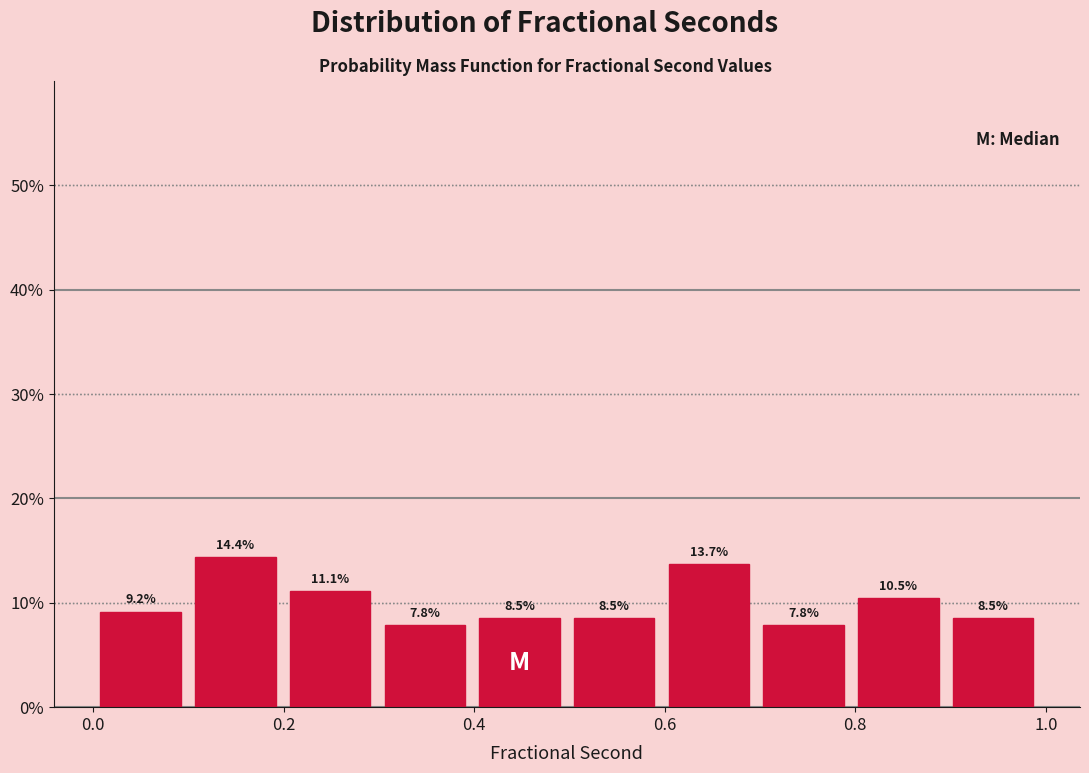

Reading left to right, transcribe this chart: for each bar, give the range it covers on the x-axis and its height. The bar edges are not printed on the chart, so give them approximately, as read against the axis.

0.0 to 0.1: 9.2
0.1 to 0.2: 14.4
0.2 to 0.3: 11.1
0.3 to 0.4: 7.8
0.4 to 0.5: 8.5
0.5 to 0.6: 8.5
0.6 to 0.7: 13.7
0.7 to 0.8: 7.8
0.8 to 0.9: 10.5
0.9 to 1.0: 8.5